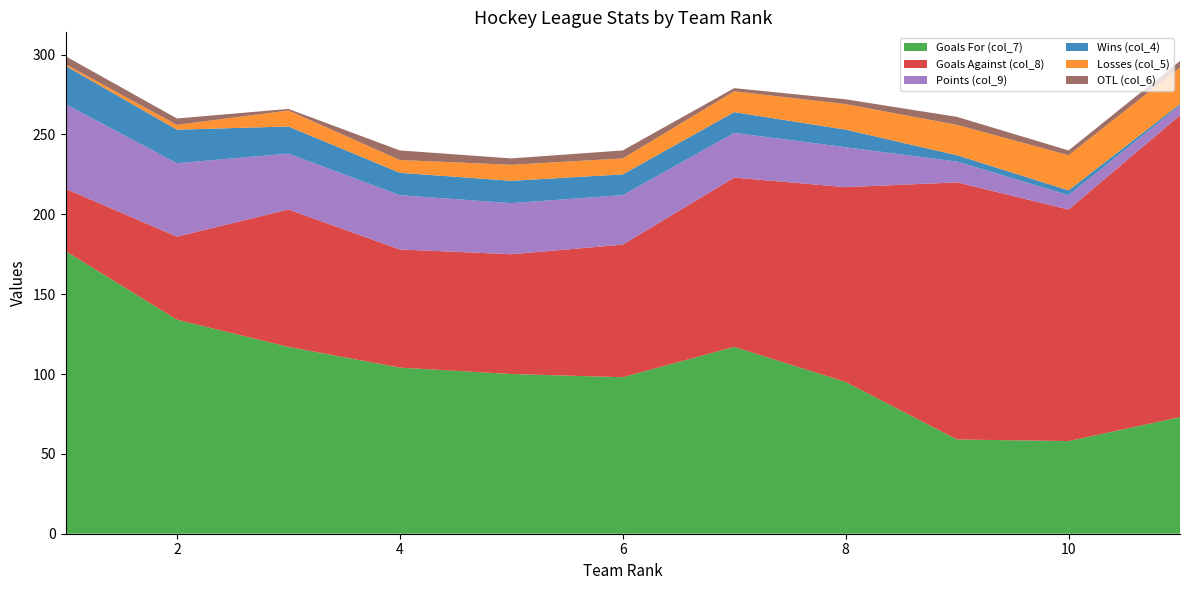

Reading left to right, list all the values displayed in this chart.

Goals For (col_7): 177	134	117	104	100	98	117	95	59	58	73
Goals Against (col_8): 39	52	86	74	75	83	106	122	161	145	189
Points (col_9): 53	46	35	34	32	31	28	25	13	9	6
Wins (col_4): 24	21	17	14	14	13	13	11	4	3	1
Losses (col_5): 1	3	10	8	10	10	13	16	19	22	23
OTL (col_6): 5	4	1	6	4	5	2	3	5	3	4